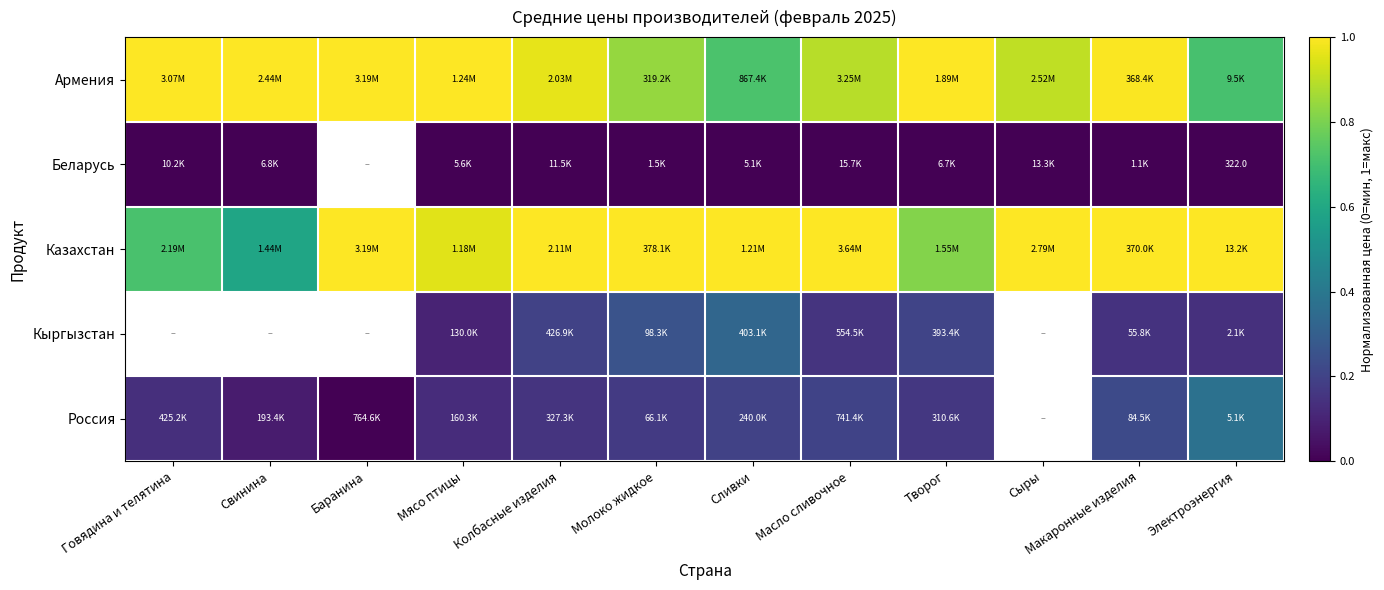

Rank the series at Масло сливочное from lowest to highest value.

Беларусь, Кыргызстан, Россия, Армения, Казахстан